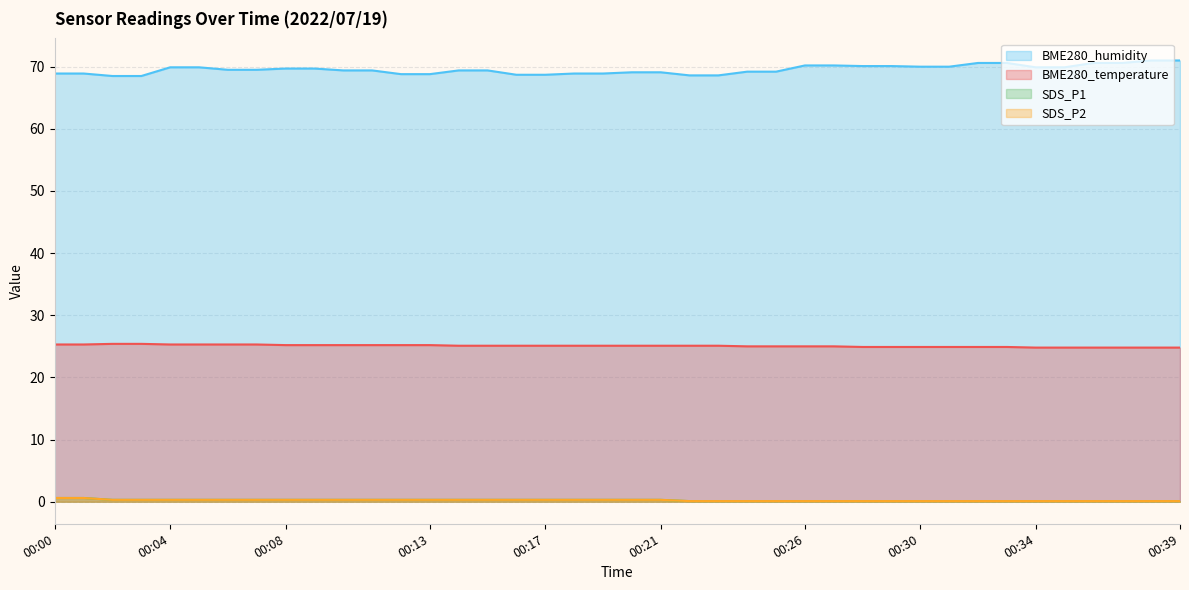

Which series changed the most between 00:05 and 00:36?

BME280_humidity